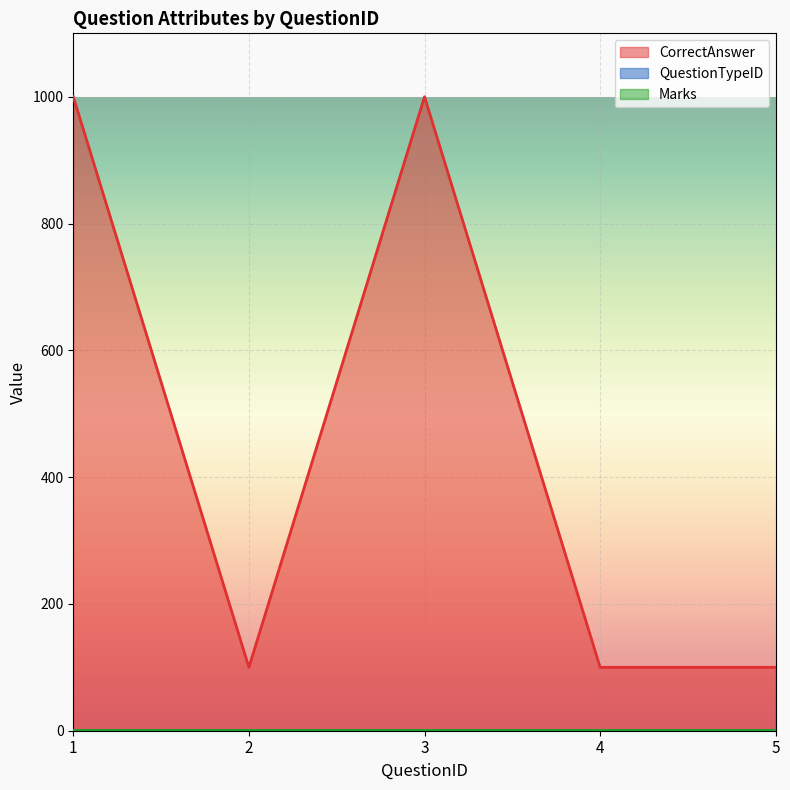

Is the value of QuestionTypeID at 1 greater than the value of CorrectAnswer at 3?

No